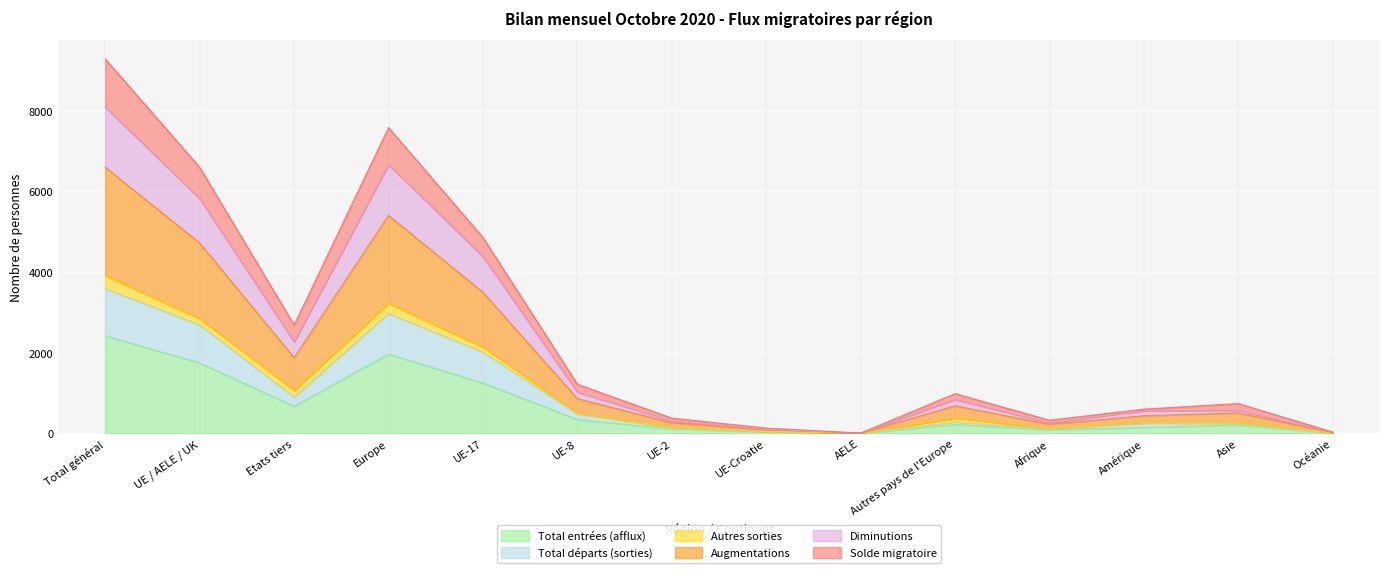

True or false: Diminutions and Solde migratoire intersect in this chart.

False